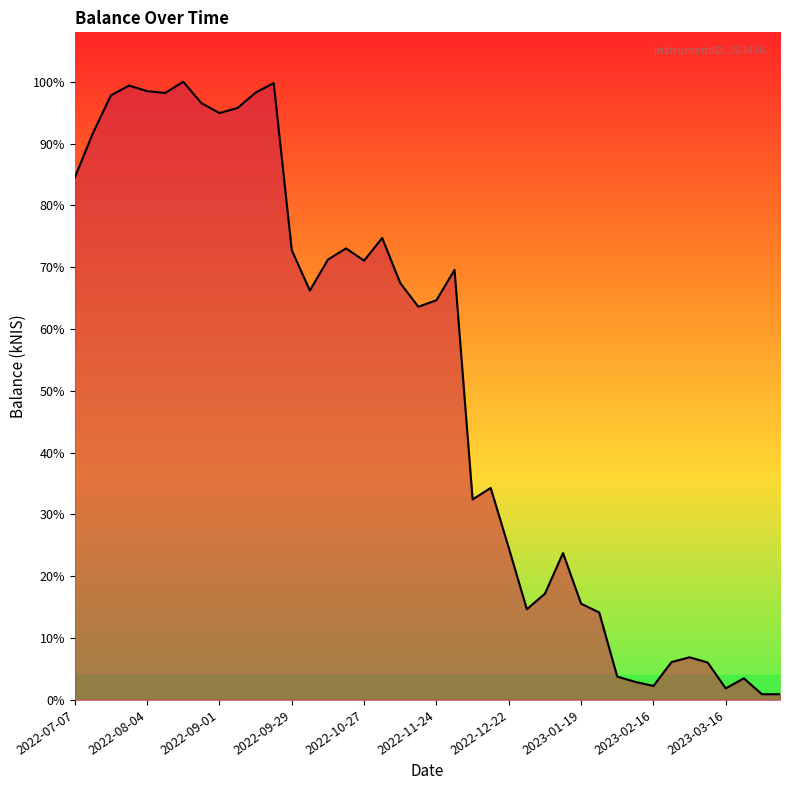

Is this an area chart (filled region under the line)?

Yes